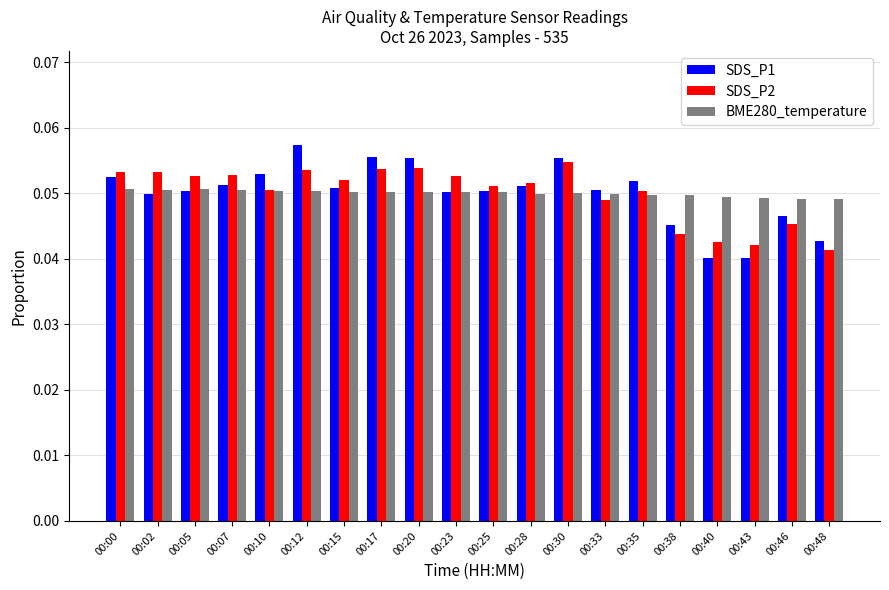

Which label corresponds to the largest value in the chart?

00:12